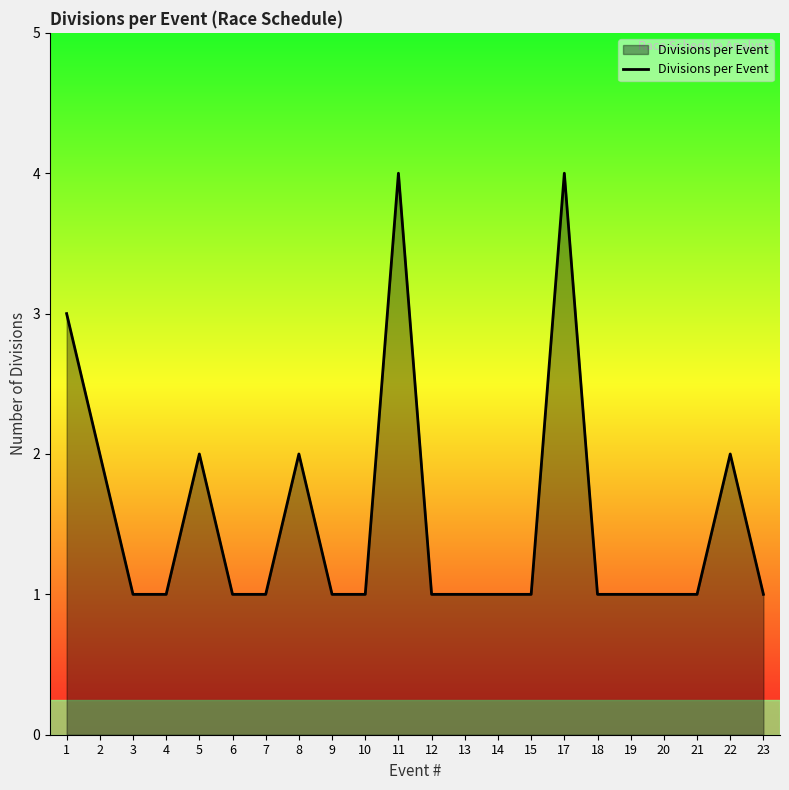

What is the sum of the values at 15 and 18?

2